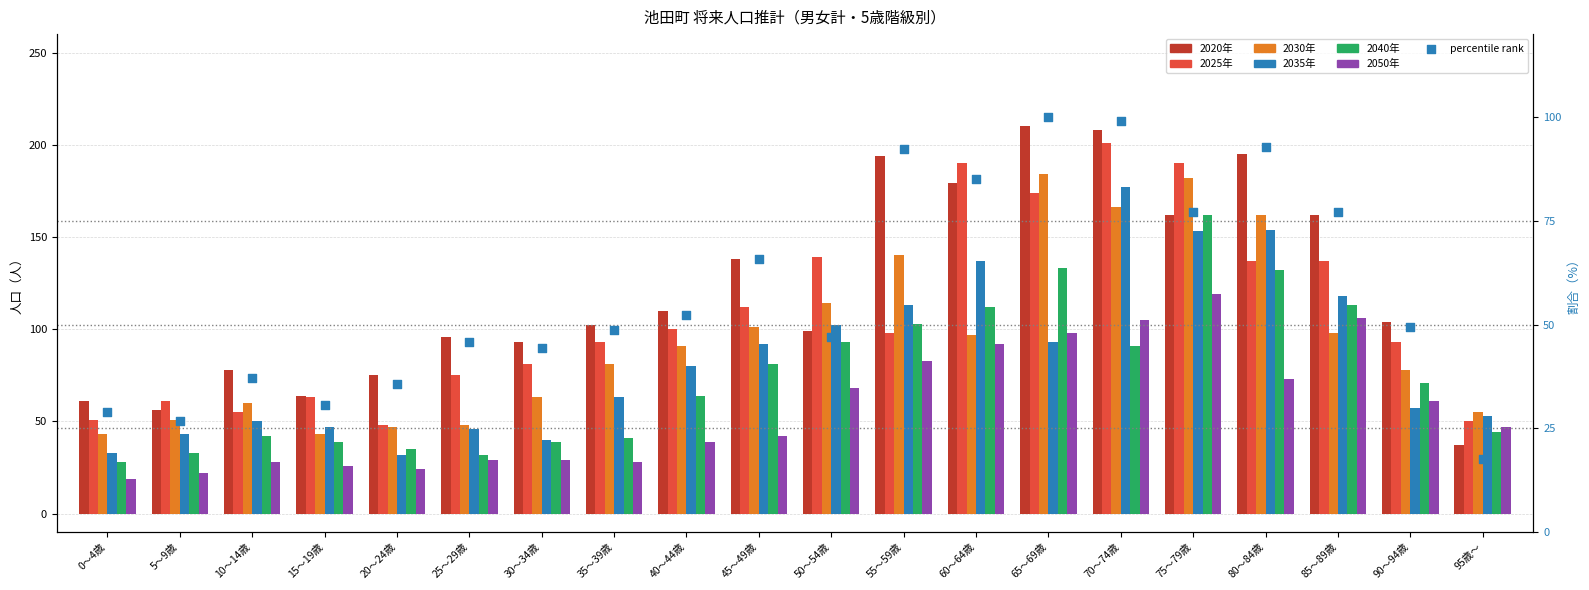

At which category is the sum across all series the highest?

75～79歳